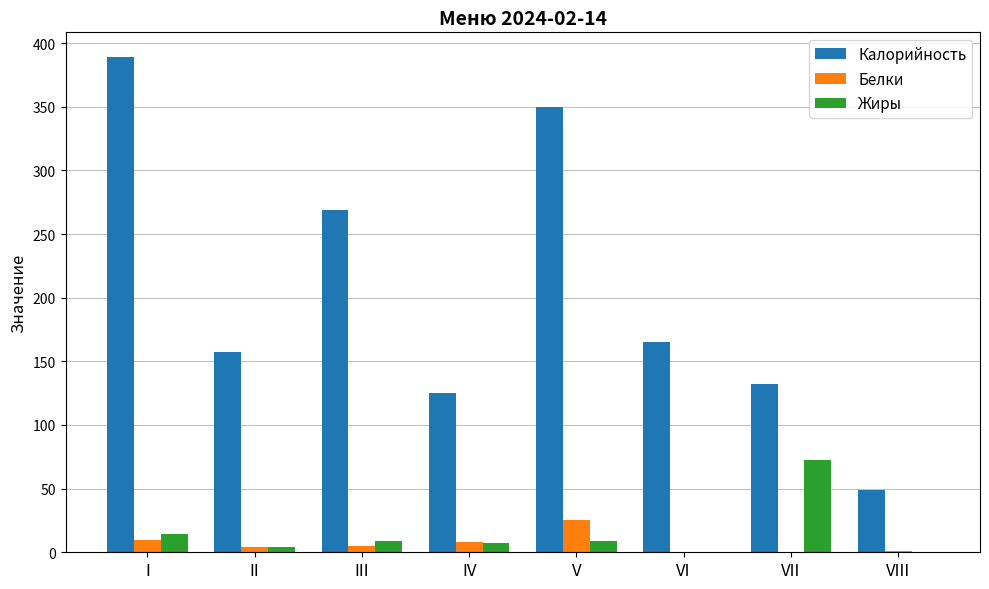

Is it true that Белки equals 25.0 at V?

True